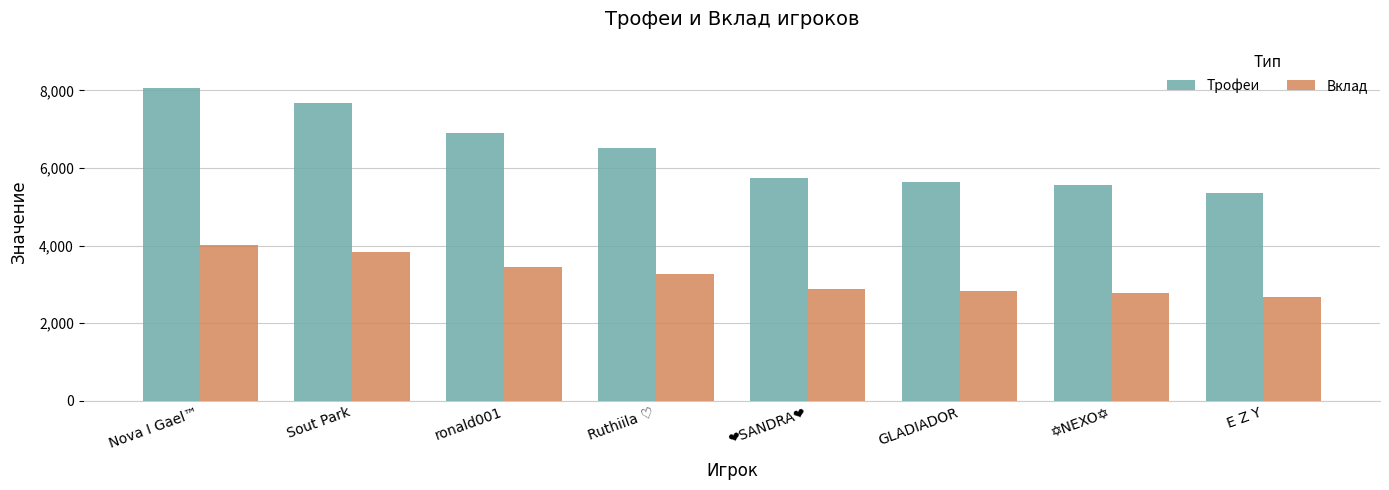

At which category is the sum across all series the highest?

Nova I Gael™